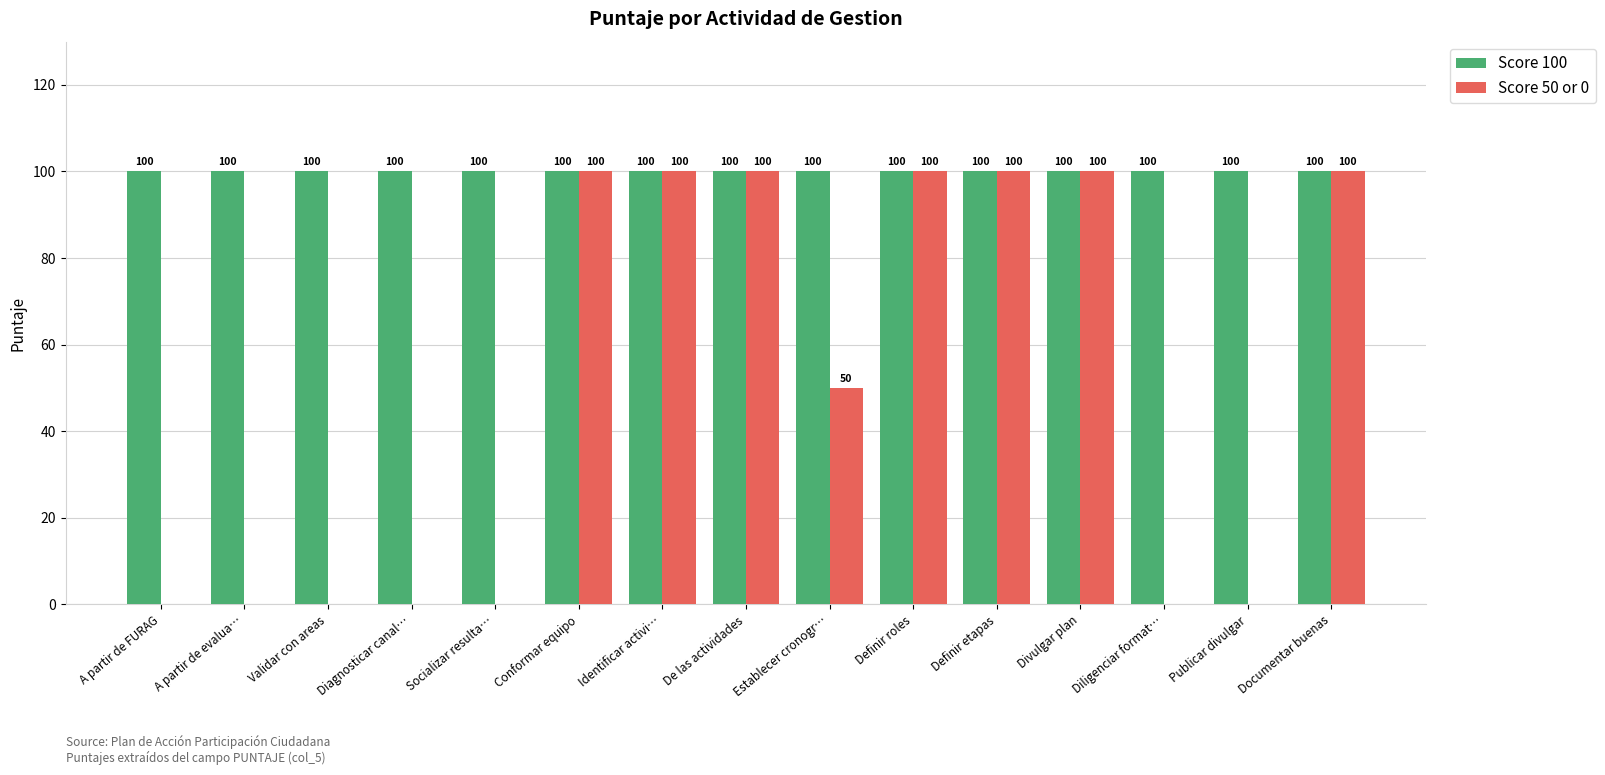

True or false: Score 50 or 0 has a value of 0 at A partir de evalua….

True